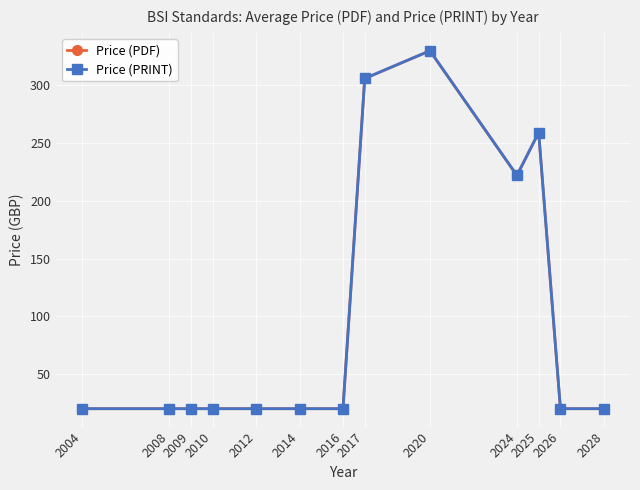

Is it true that Price (PRINT) equals 20.0 at 2004?

True